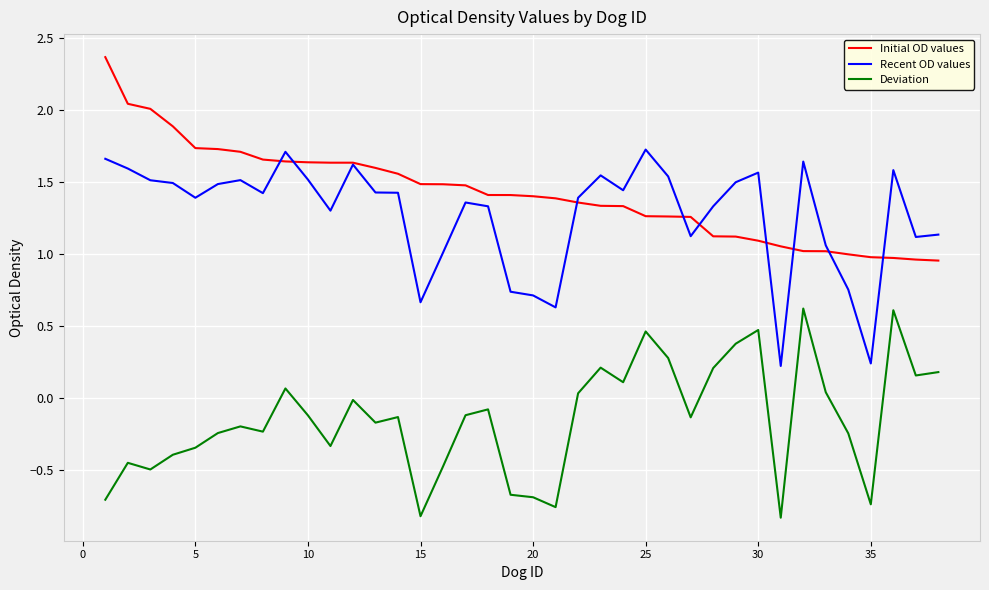

List the series in order of their peak value, lowest first.

Deviation, Recent OD values, Initial OD values